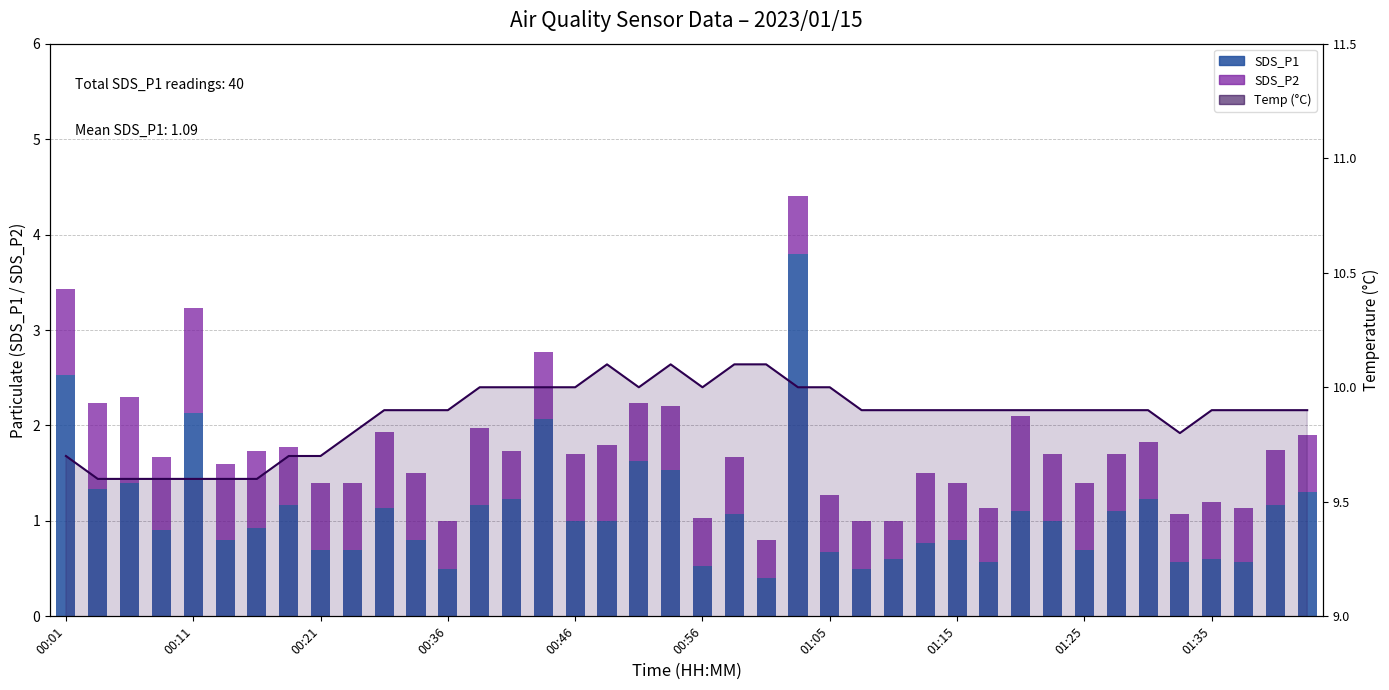

Reading left to right, list all the values displayed in this chart.

SDS_P1: 2.5	1.3	1.4	0.9	2.1	0.8	0.9	1.2	0.7	0.7	1.1	0.8	0.5	1.2	1.2	2.1	1.0	1.0	1.6	1.5	0.5	1.1	0.4	3.8	0.7	0.5	0.6	0.8	0.8	0.6	1.1	1.0	0.7	1.1	1.2	0.6	0.6	0.6	1.2	1.3
SDS_P2: 0.9	0.9	0.9	0.8	1.1	0.8	0.8	0.6	0.7	0.7	0.8	0.7	0.5	0.8	0.5	0.7	0.7	0.8	0.6	0.7	0.5	0.6	0.4	0.6	0.6	0.5	0.4	0.7	0.6	0.6	1.0	0.7	0.7	0.6	0.6	0.5	0.6	0.6	0.6	0.6
Temp (°C): 9.7	9.6	9.6	9.6	9.6	9.6	9.6	9.7	9.7	9.8	9.9	9.9	9.9	10.0	10.0	10.0	10.0	10.1	10.0	10.1	10.0	10.1	10.1	10.0	10.0	9.9	9.9	9.9	9.9	9.9	9.9	9.9	9.9	9.9	9.9	9.8	9.9	9.9	9.9	9.9